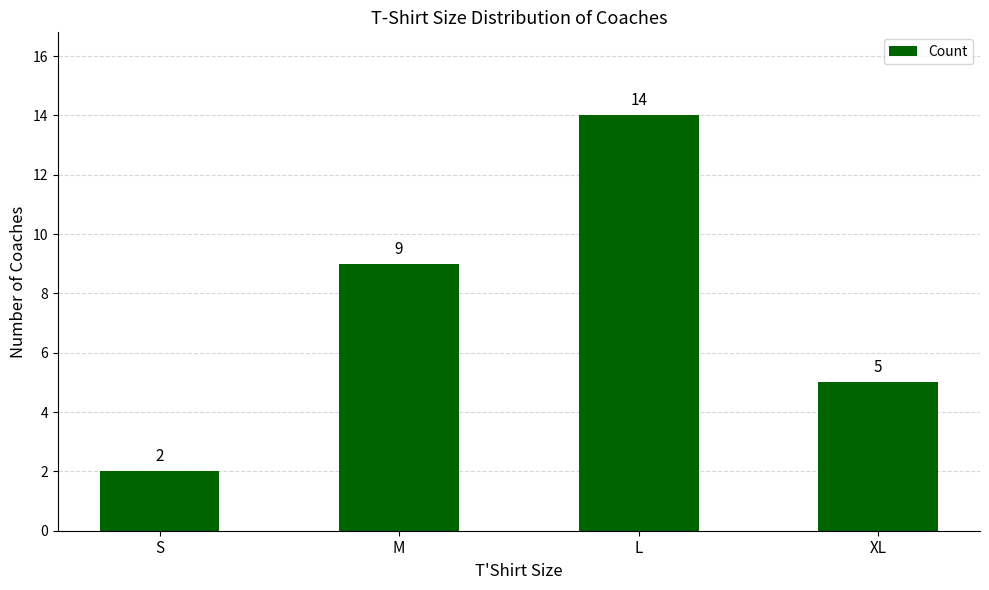

Rank the categories by value from lowest to highest.

S, XL, M, L